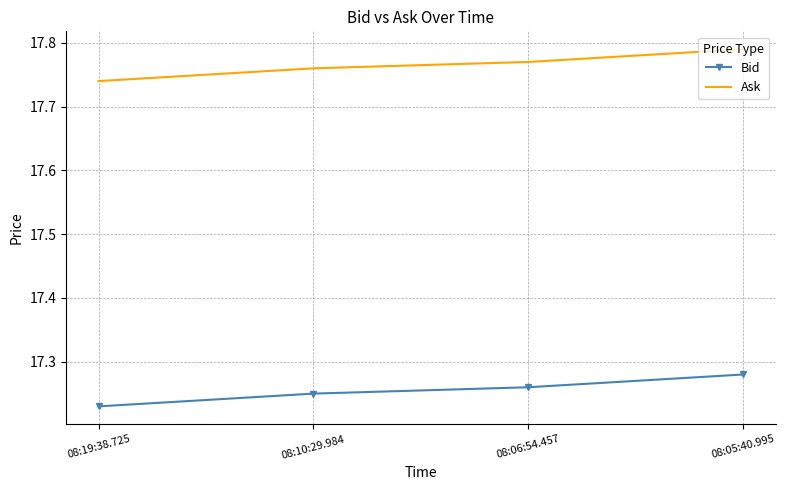

Which series has the largest total across all categories?

Ask